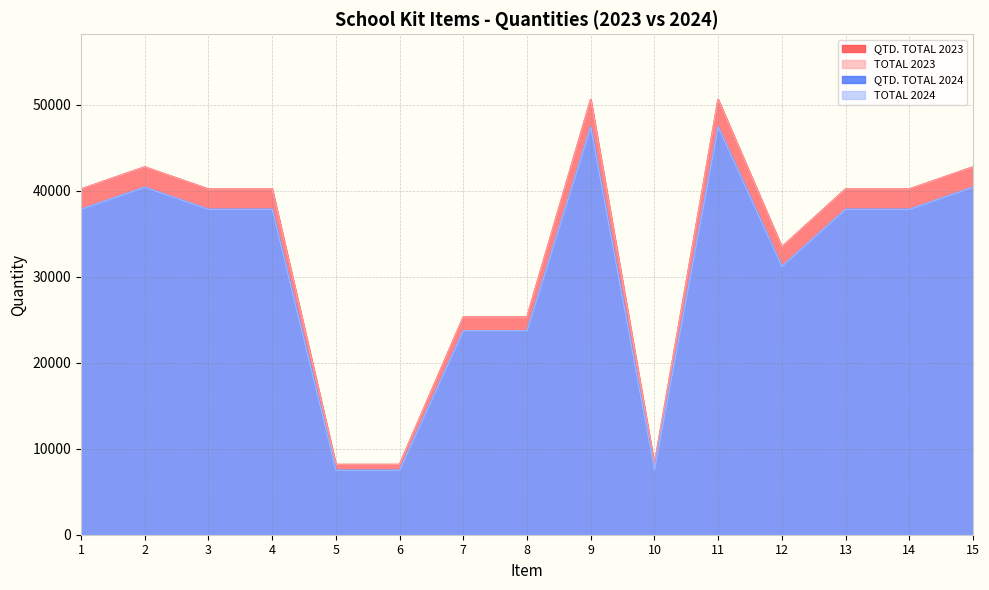

Where is the first local maximum for TOTAL 2024?

2